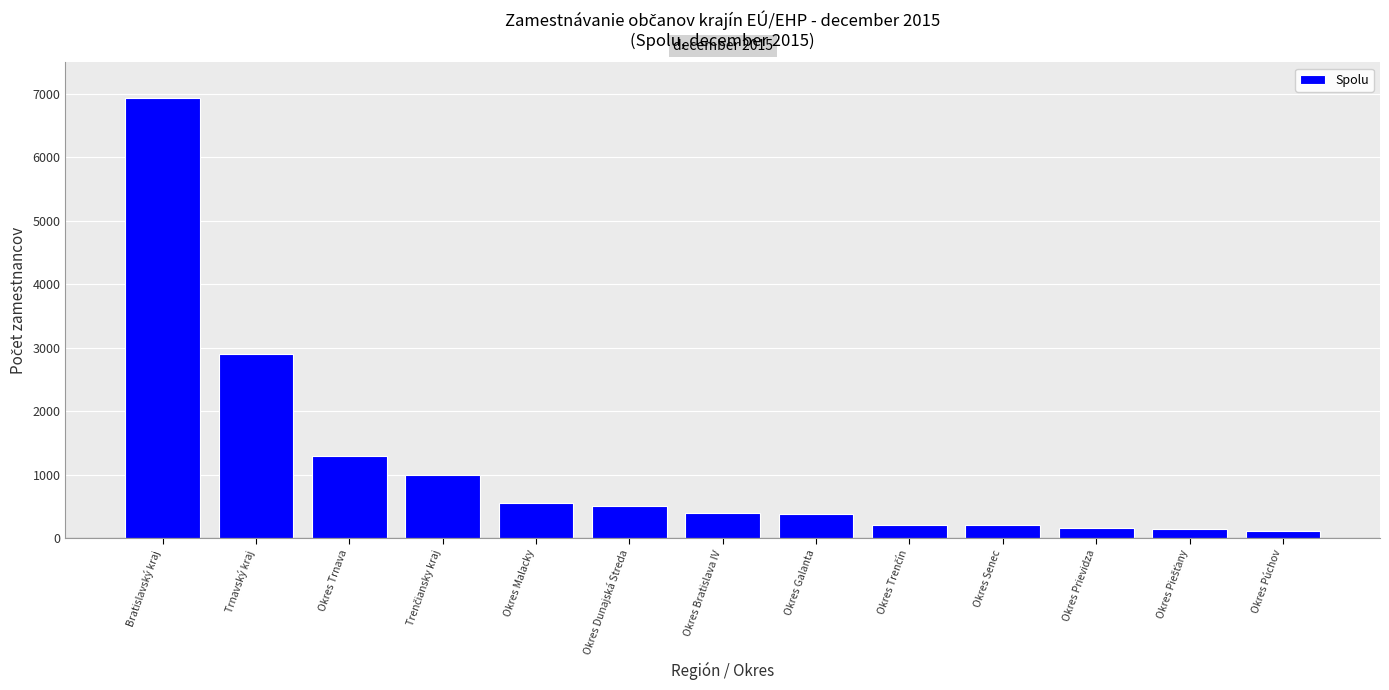

At which label does the data first exceed 389?

Bratislavský kraj